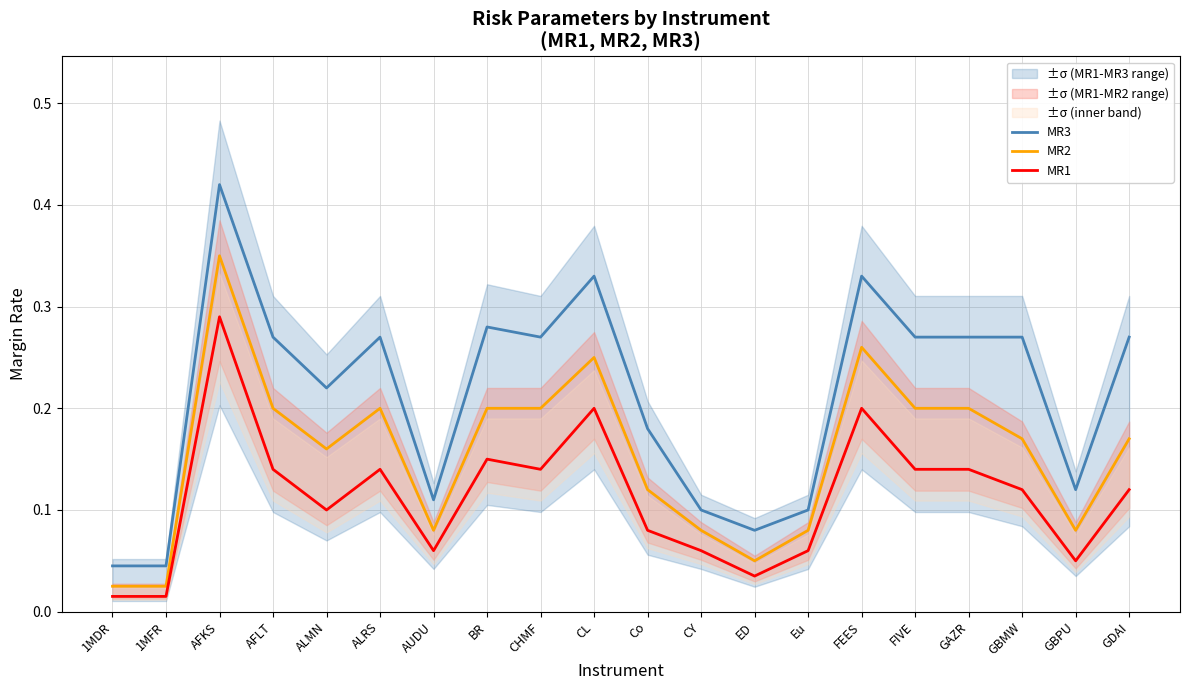

What is the value of the MR3 point at the 7th from the left?

0.1